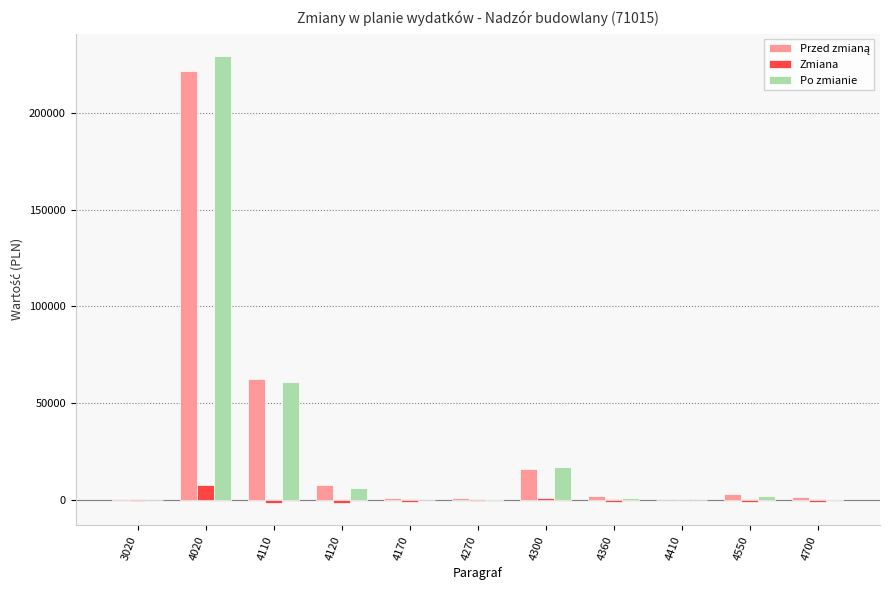

The value of Po zmianie at 4120 is 6039. True or false?

True